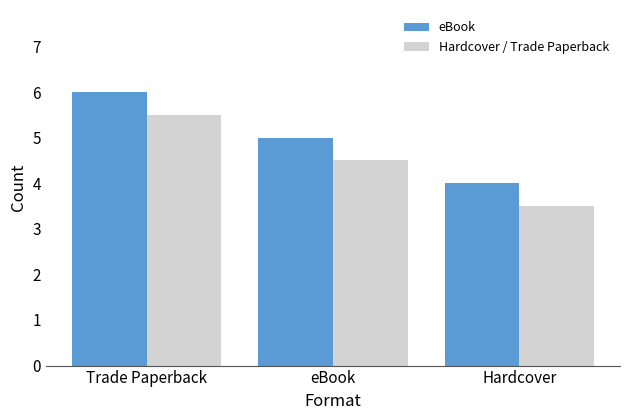

Reading left to right, list all the values displayed in this chart.

eBook: Trade Paperback=6.0	eBook=5.0	Hardcover=4.0
Hardcover / Trade Paperback: Trade Paperback=5.5	eBook=4.5	Hardcover=3.5